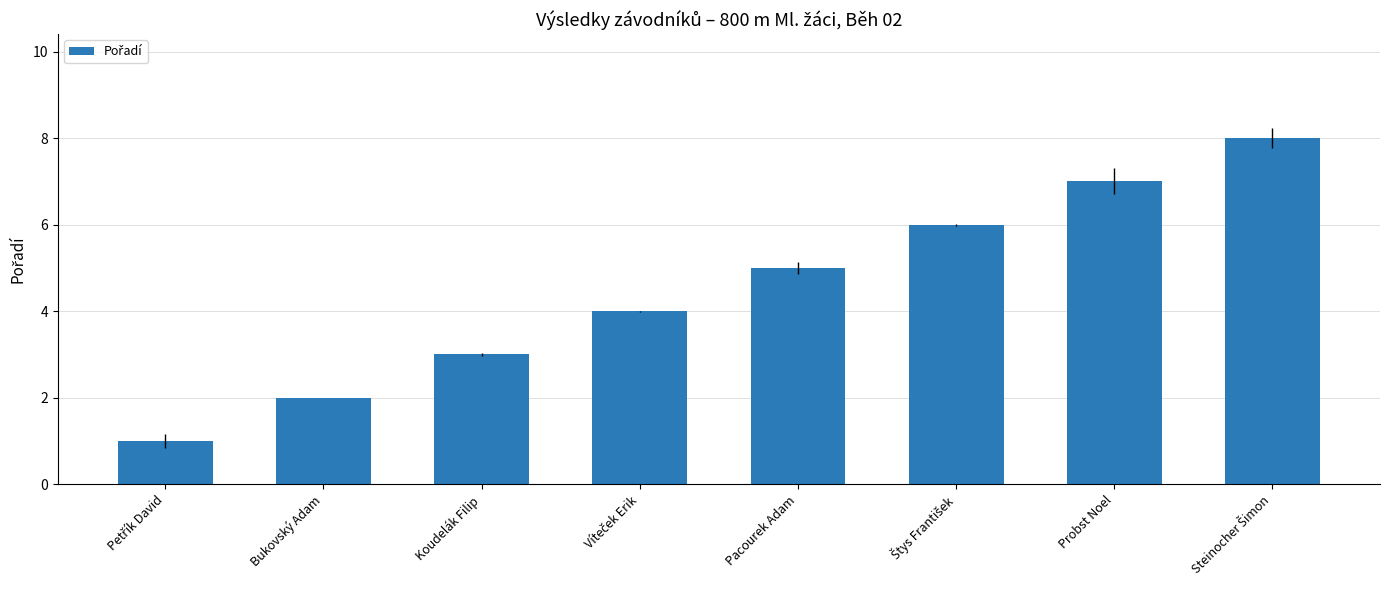

How many categories are shown in the chart?

8